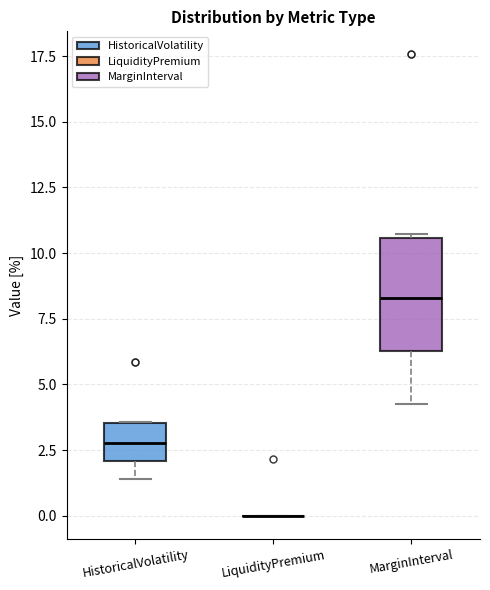

Reading left to right, read every box against the y-axis: the position of its median line, the range the box covers, and the ends of its whiskers. The values are not printed on the chart, so give them approximately, as read against the axis.

HistoricalVolatility: median 3.0, box 2.0 to 3.5, whiskers 1.5 to 3.5
LiquidityPremium: box collapsed to a line at 0.0, whiskers 0.0 to 0.0
MarginInterval: median 8.5, box 6.5 to 10.5, whiskers 4.0 to 10.5 (just above the box's upper edge)